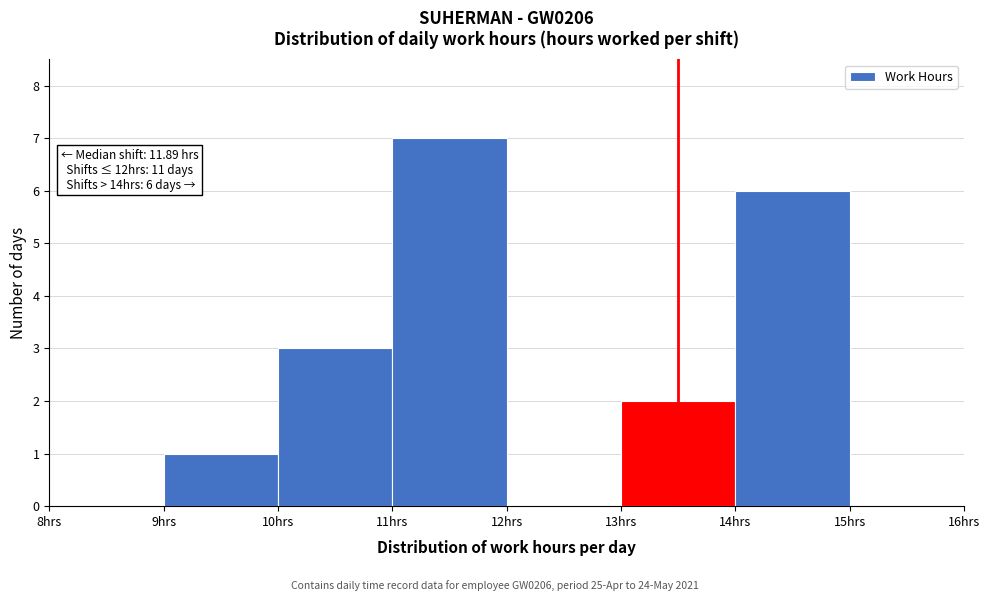

Which range on the x-axis has the tallest bar?

11 to 12